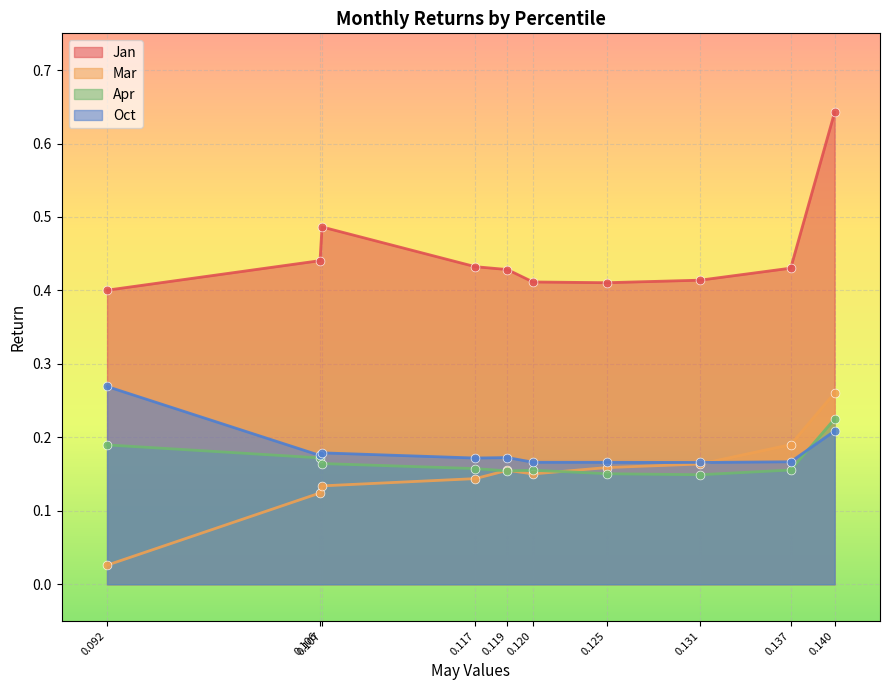

At how many categories does at least one series exceed 0?

10